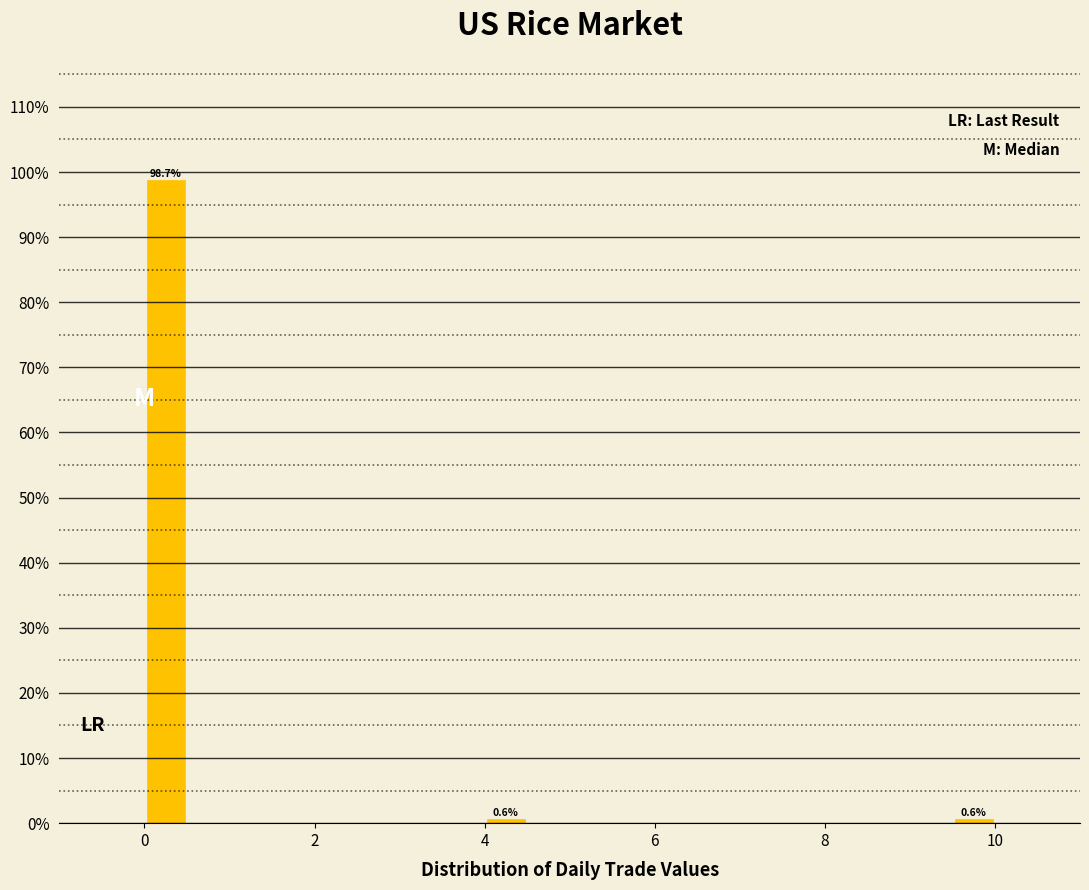

Around what value on the x-axis is the tallest bar? Give the approximate position of its centre, as read against the axis.

0.2